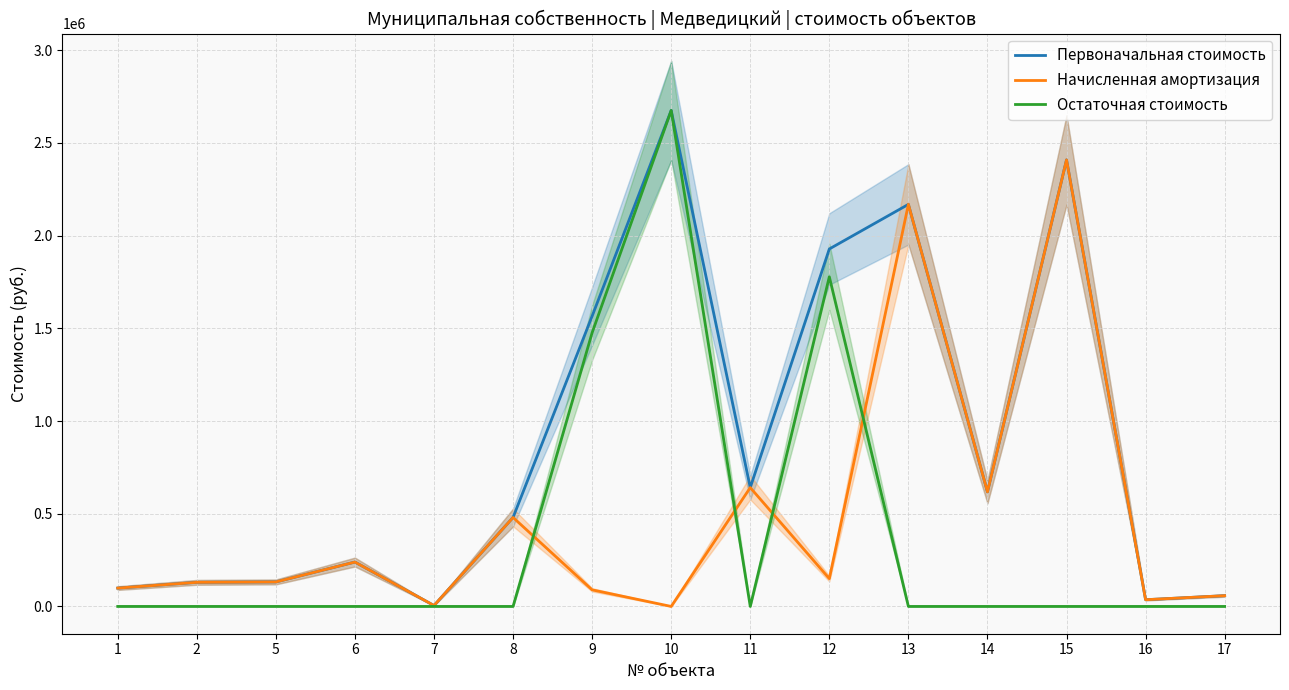

True or false: Начисленная амортизация and Первоначальная стоимость cross at least once.

False